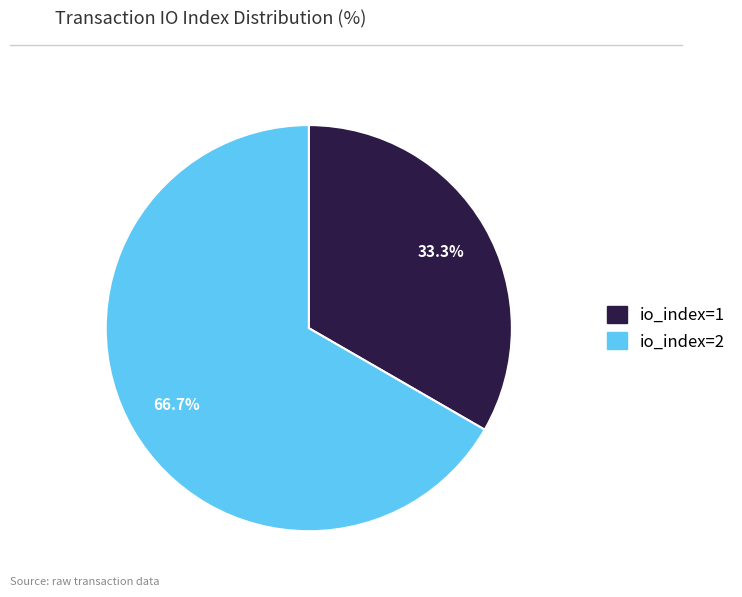

Is there any slice that represents more than half of the pie?

Yes